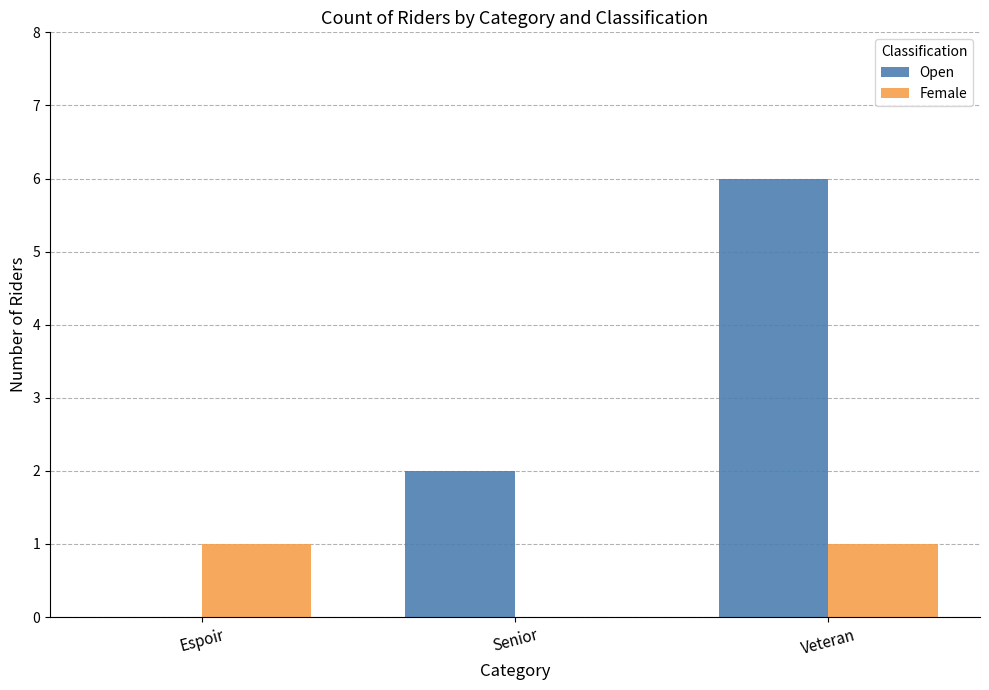

Reading left to right, list all the values displayed in this chart.

Open: 0	2	6
Female: 1	0	1